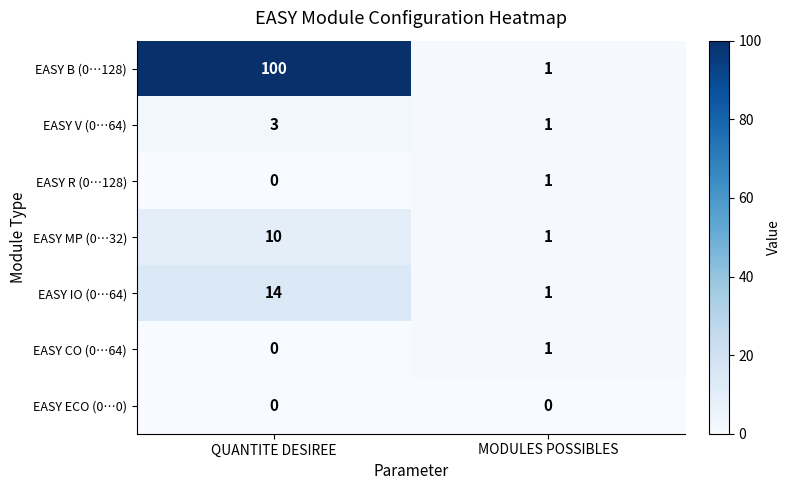

Which series has the widest spread of values?

EASY B (0…128)